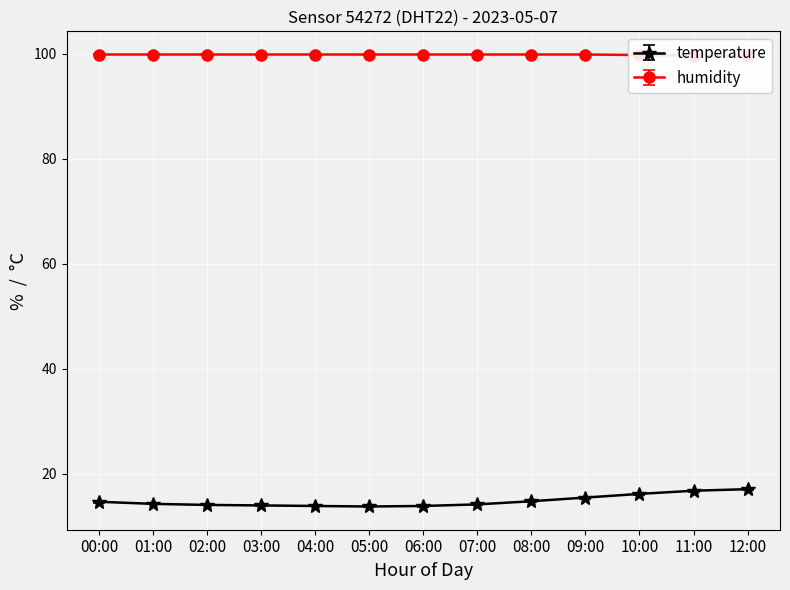

Which series has the largest range (max minus min)?

temperature